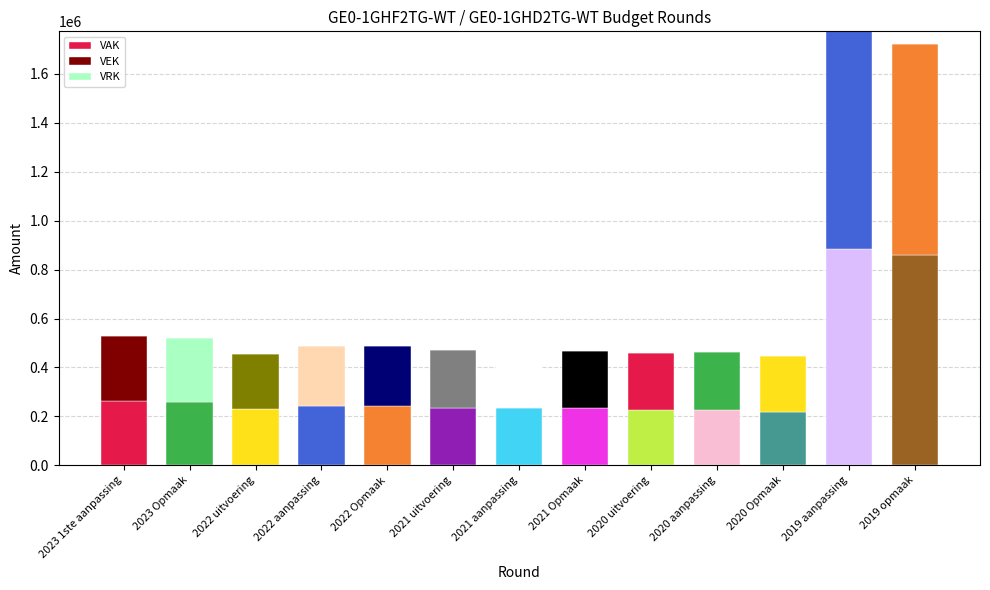

Does the chart contain stacked bars?

Yes